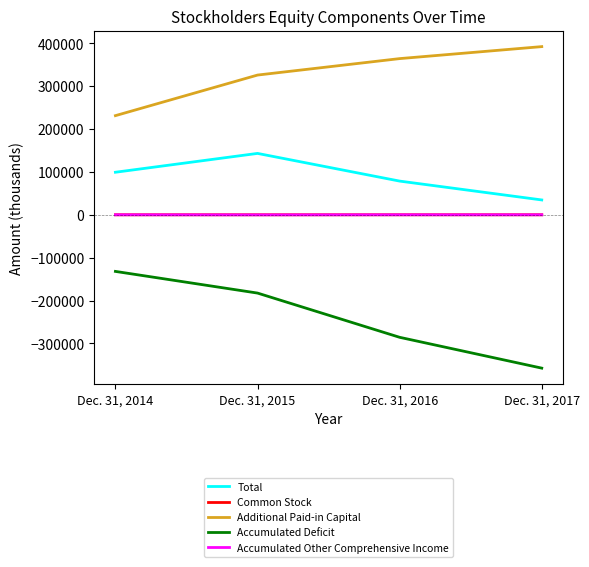

What is the total value across all series at Dec. 31, 2014?

198406